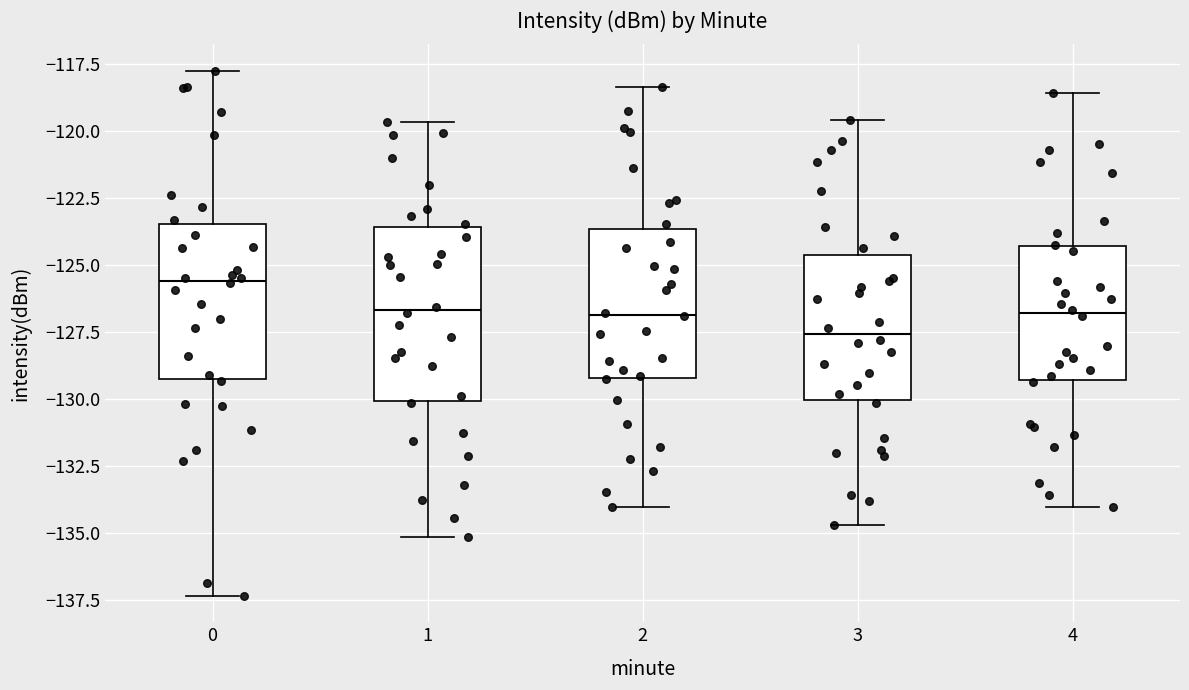

Reading left to right, transcribe this box plot: for each box, give where its median line is, the range the box spans, and where its two whiskers end, as read against the y-axis. The values are not printed on the chart, so give them approximately, as read against the axis.

0: median -125.5, box -129.5 to -123.5, whiskers -137.5 to -117.5
1: median -126.5, box -130.0 to -123.5, whiskers -135.0 to -119.5
2: median -127.0, box -129.0 to -123.5, whiskers -134.0 to -118.5
3: median -127.5, box -130.0 to -124.5, whiskers -134.5 to -119.5
4: median -127.0, box -129.5 to -124.5, whiskers -134.0 to -118.5